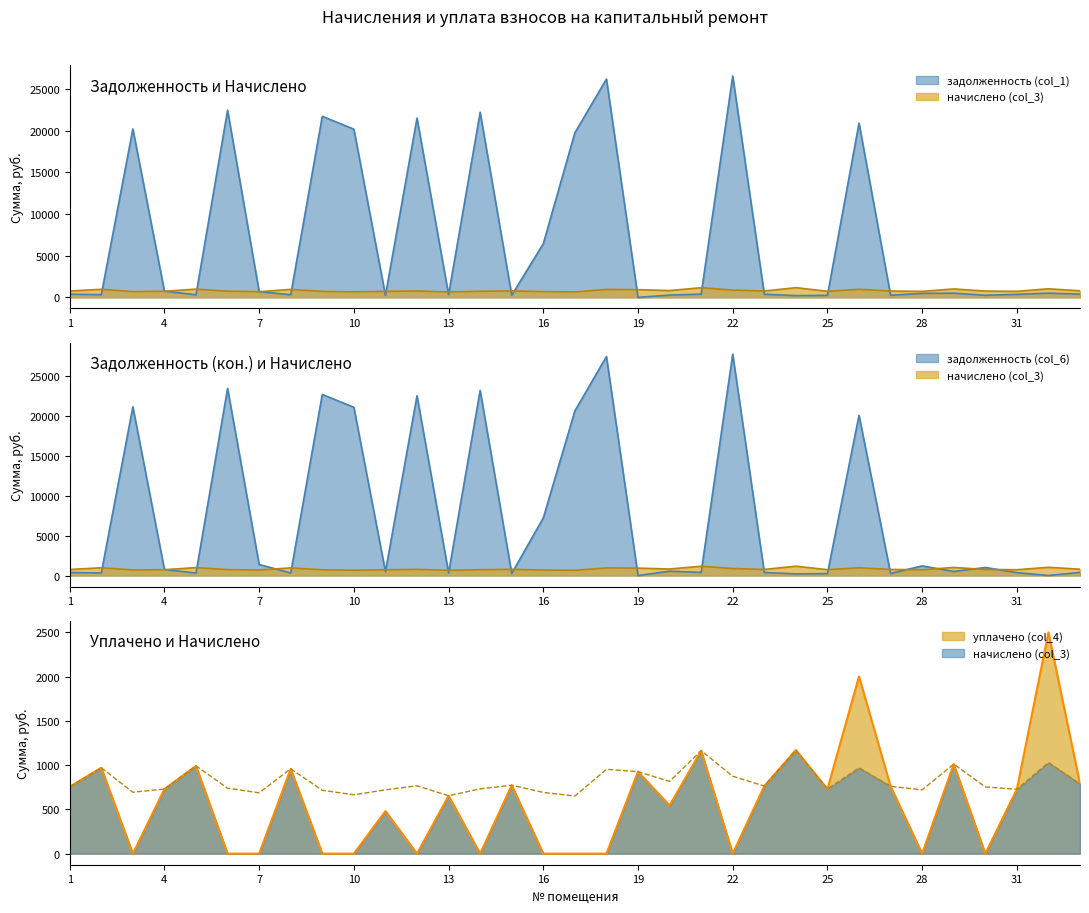

In уплачено (col_4), how many points are higher than both neighbors (excluding endpoints)?

12